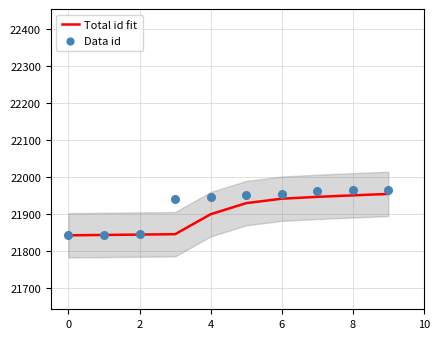

What are all the series names shown in the legend?

Total id fit, Data id